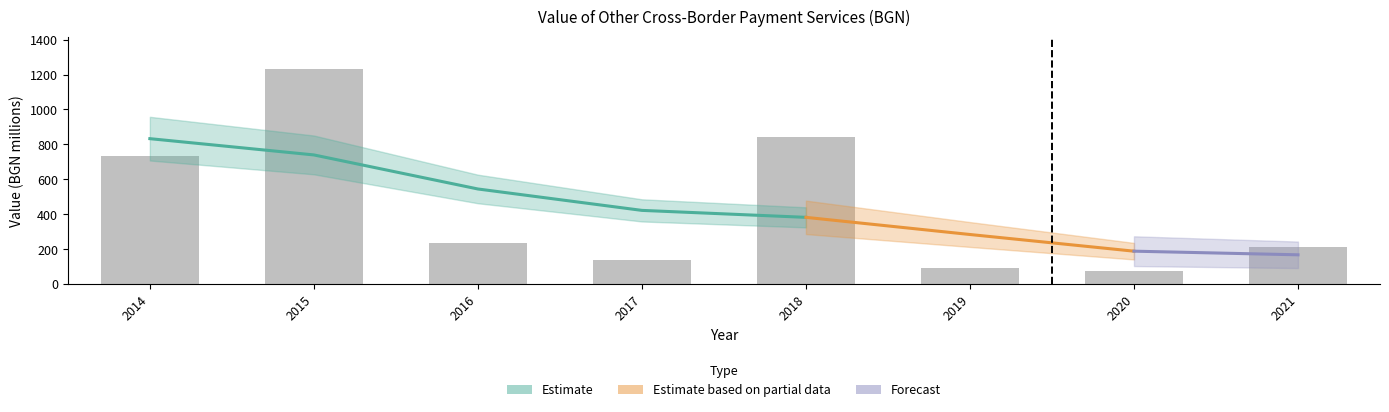

Is it true that the value at 2021 is 212.7?

True